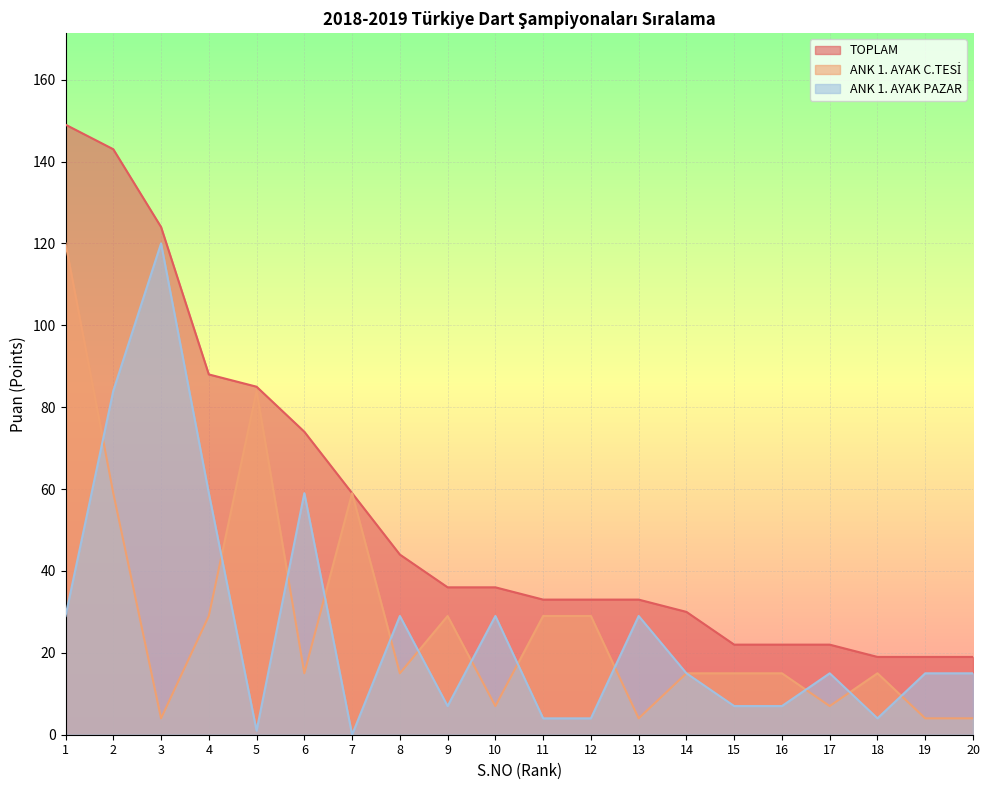

What is the total value across all series at 5?

170